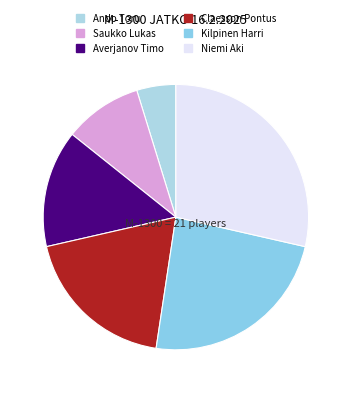

Count the number of slices in the pie.

6